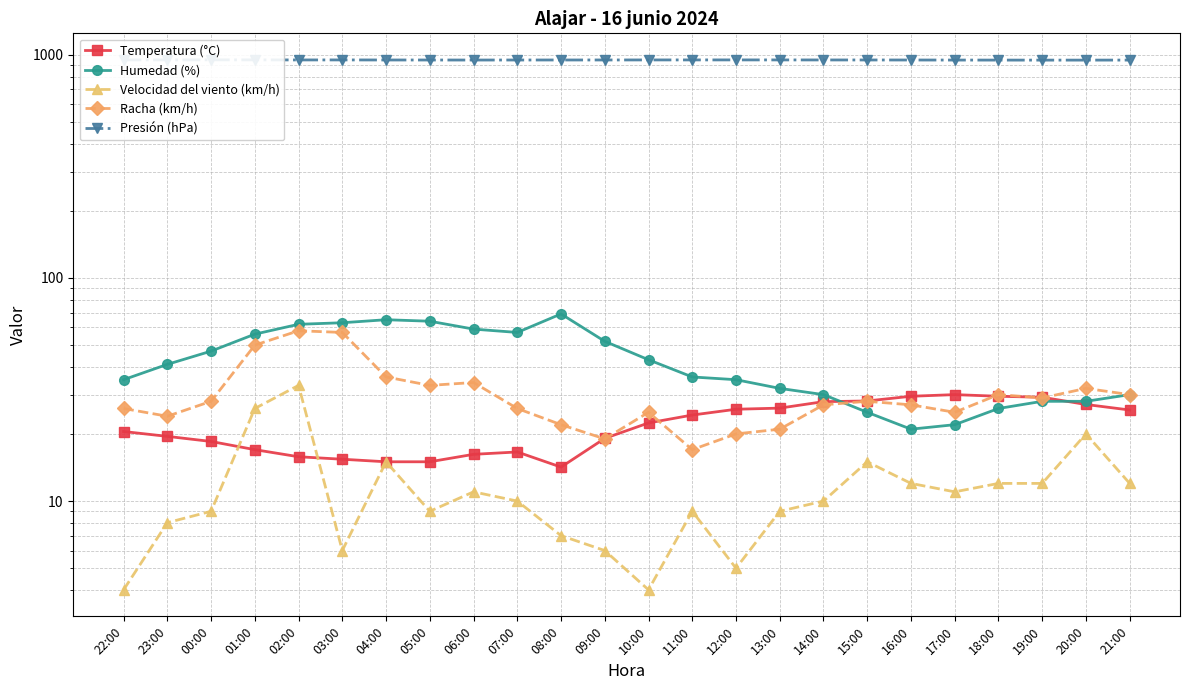

True or false: Presión (hPa) and Racha (km/h) intersect in this chart.

False